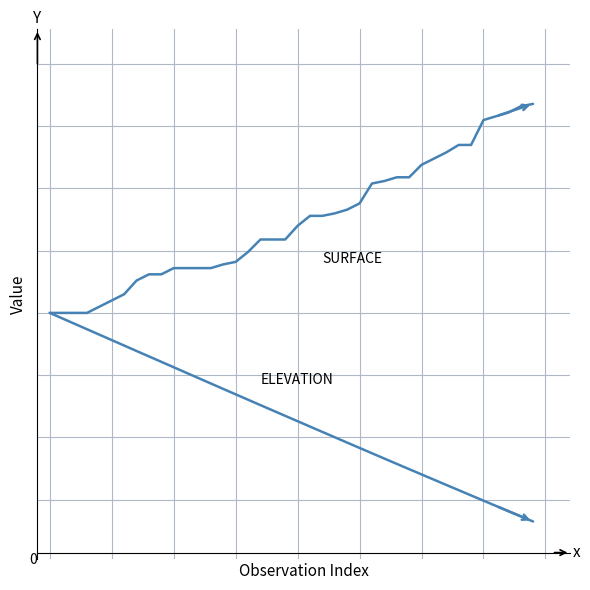

Reading right to left, list all the values displayed in this chart.

ELEVATION: 39=-1.7	38=-1.6	37=-1.6	36=-1.6	35=-1.5	34=-1.5	33=-1.4	32=-1.4	31=-1.3	30=-1.3	29=-1.3	28=-1.2	27=-1.2	26=-1.1	25=-1.1	24=-1.0	23=-1.0	22=-1.0	21=-0.9	20=-0.9	19=-0.8	18=-0.8	17=-0.7	16=-0.7	15=-0.7	14=-0.6	13=-0.6	12=-0.5	11=-0.5	10=-0.4	9=-0.4	8=-0.3	7=-0.3	6=-0.3	5=-0.2	4=-0.2	3=-0.1	2=-0.1	1=-0.0	0=0.0
SURFACE: 39=1.7	38=1.7	37=1.6	36=1.6	35=1.5	34=1.4	33=1.4	32=1.3	31=1.2	30=1.2	29=1.1	28=1.1	27=1.1	26=1.0	25=0.9	24=0.8	23=0.8	22=0.8	21=0.8	20=0.7	19=0.6	18=0.6	17=0.6	16=0.5	15=0.4	14=0.4	13=0.4	12=0.4	11=0.4	10=0.4	9=0.3	8=0.3	7=0.3	6=0.1	5=0.1	4=0.0	3=0.0	2=0.0	1=0.0	0=0.0